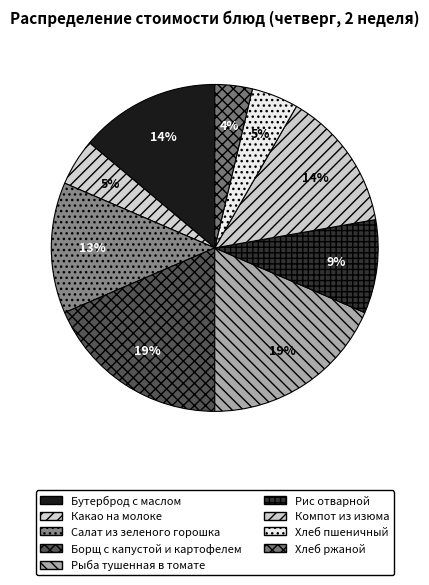

To the nearest percent, what portion does Хлеб ржаной represent?

4%